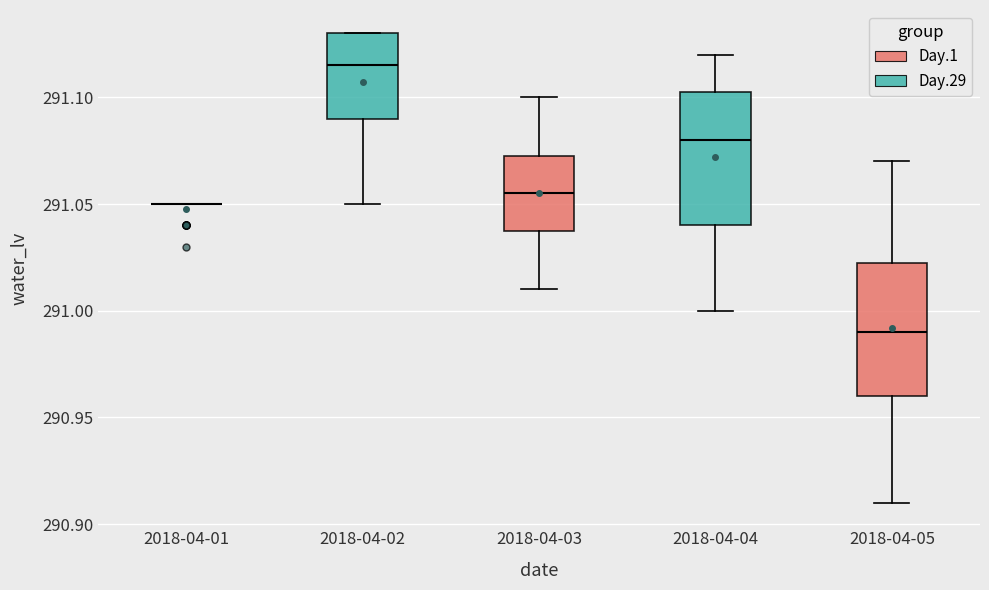

Reading left to right, read every box against the y-axis: the position of its median line, the range the box covers, and the ends of its whiskers. The values are not printed on the chart, so give them approximately, as read against the axis.

2018-04-01: box collapsed to a line at 291.050, whiskers 291.050 to 291.050
2018-04-02: median 291.115, box 291.090 to 291.130, whiskers 291.050 to 291.130
2018-04-03: median 291.055, box 291.040 to 291.075, whiskers 291.010 to 291.100
2018-04-04: median 291.080, box 291.040 to 291.105, whiskers 291.000 to 291.120
2018-04-05: median 290.990, box 290.960 to 291.025, whiskers 290.910 to 291.070